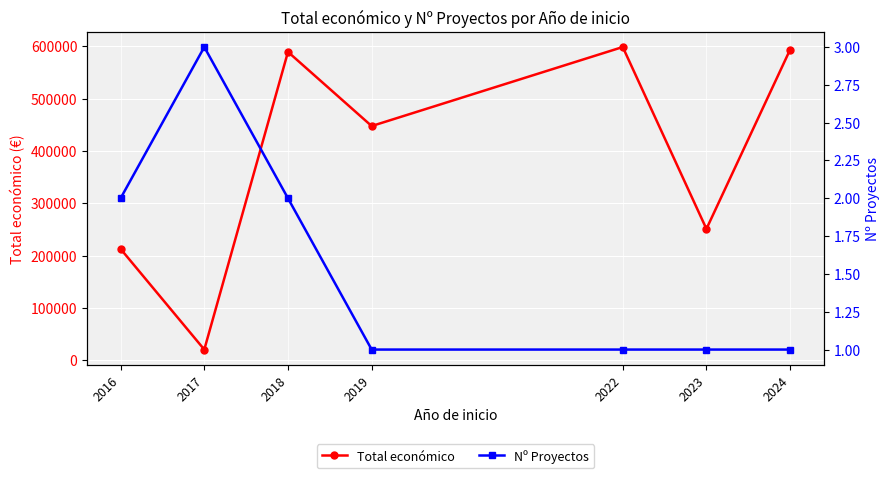

True or false: Total económico has a value of 386853 at 2022.

False